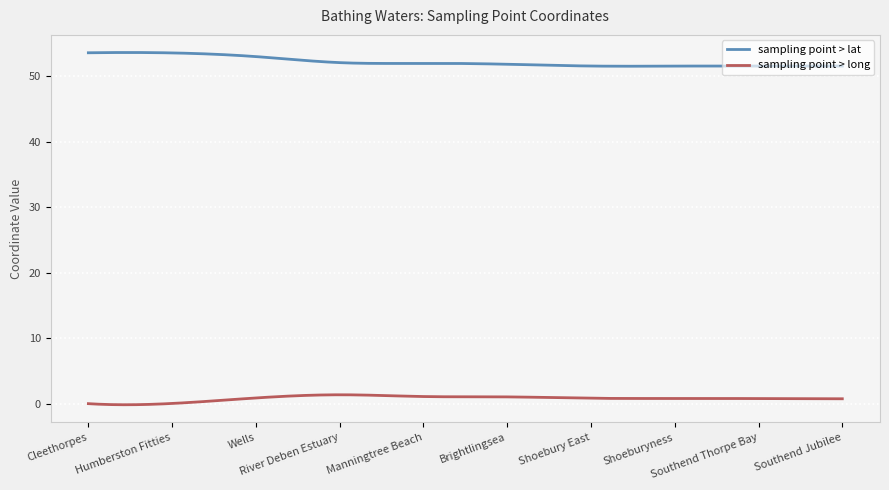

What is the difference between the maximum and minimum values in the sampling point > lat series?

2.1